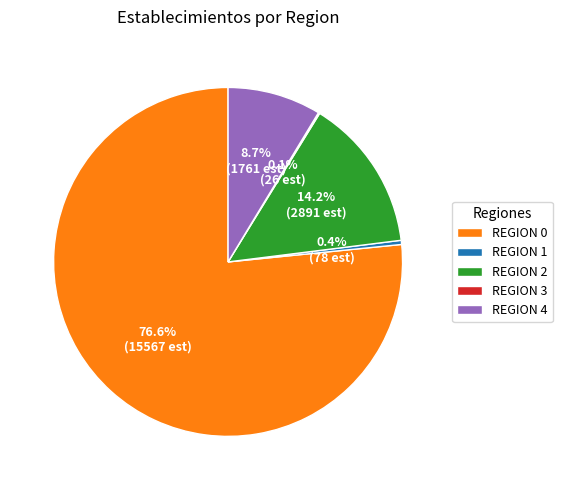

Between REGION 2 and REGION 4, which is larger?

REGION 2